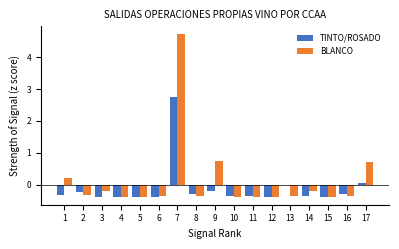

List the series in order of their peak value, lowest first.

TINTO/ROSADO, BLANCO